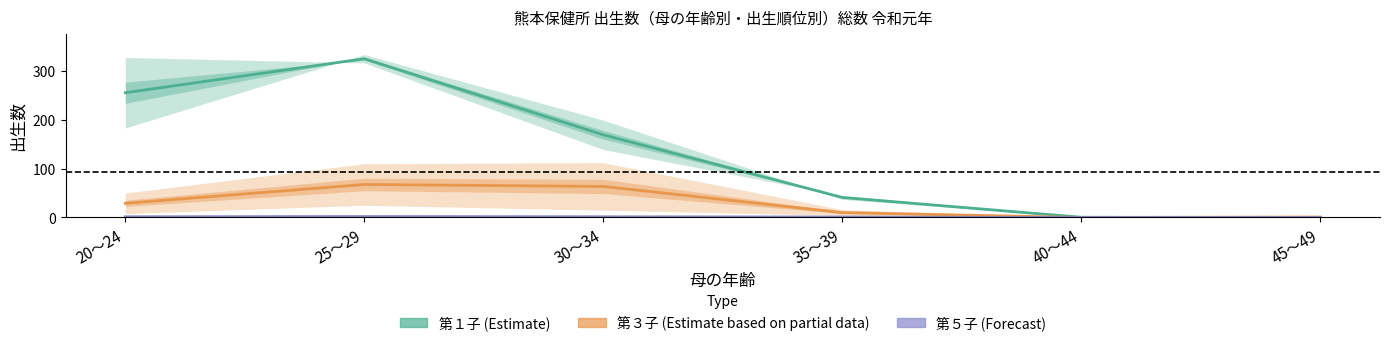

What are all the series names shown in the legend?

Birth order １, Birth order ３, Birth order ５